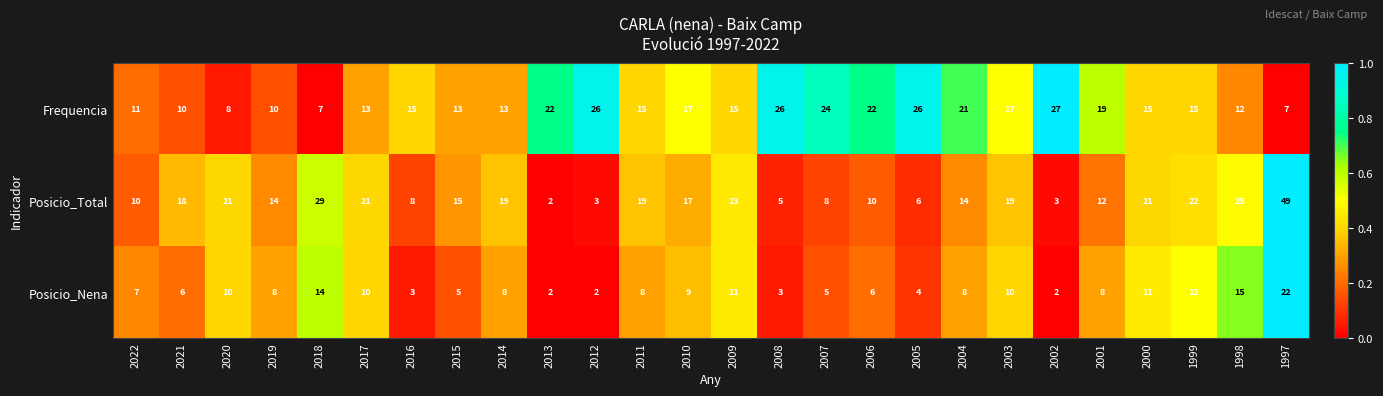

What is the sum of the Frequencia values at 2017 and 2006?

35